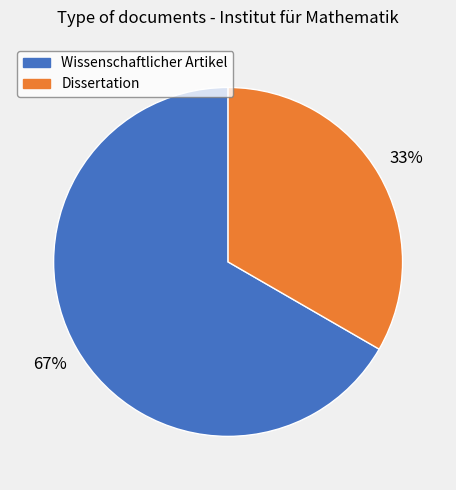

Is there a majority slice in this chart?

Yes